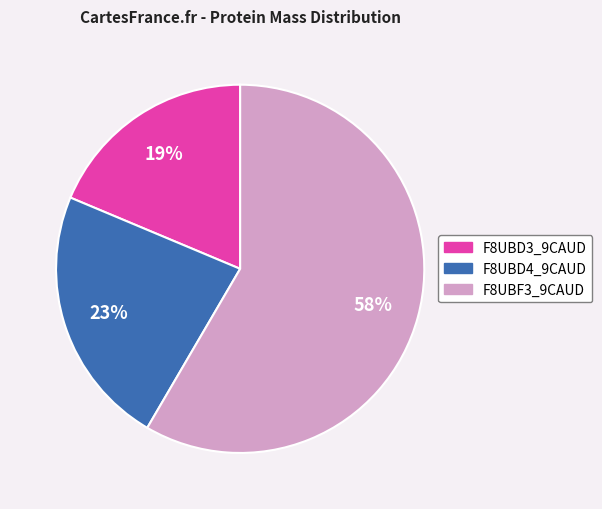

How many segments does this pie chart have?

3